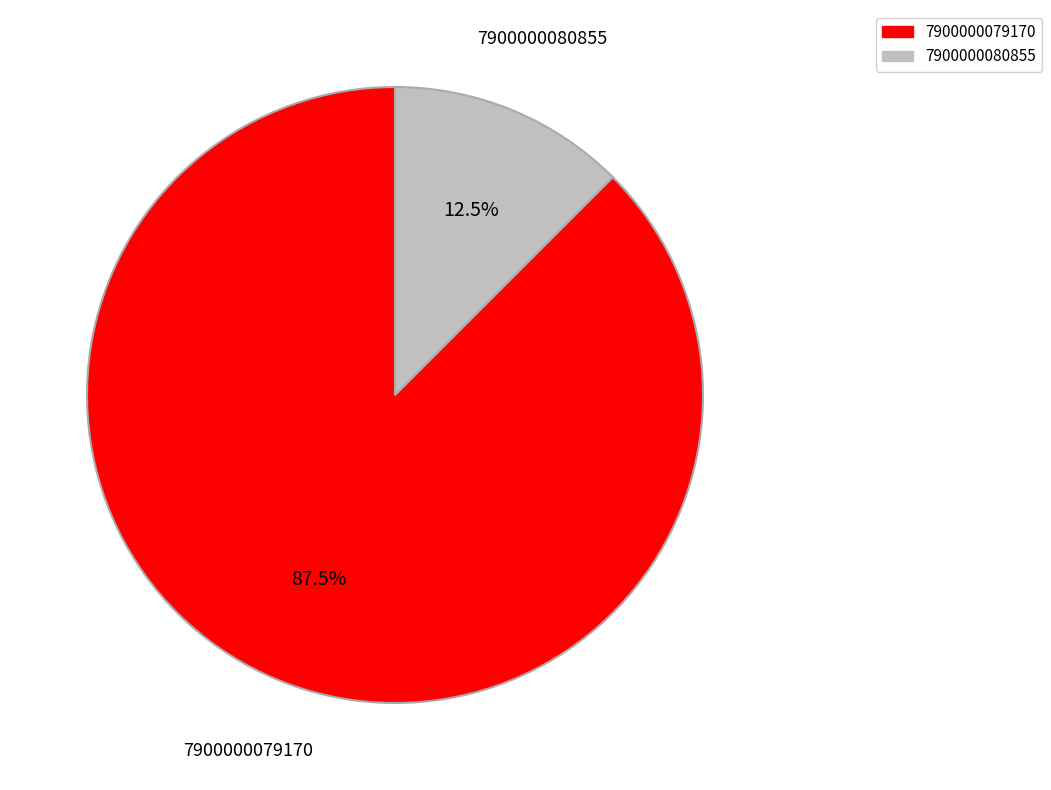

Approximately how many times larger is the value at 7900000079170 compared to 7900000080855?

7.0